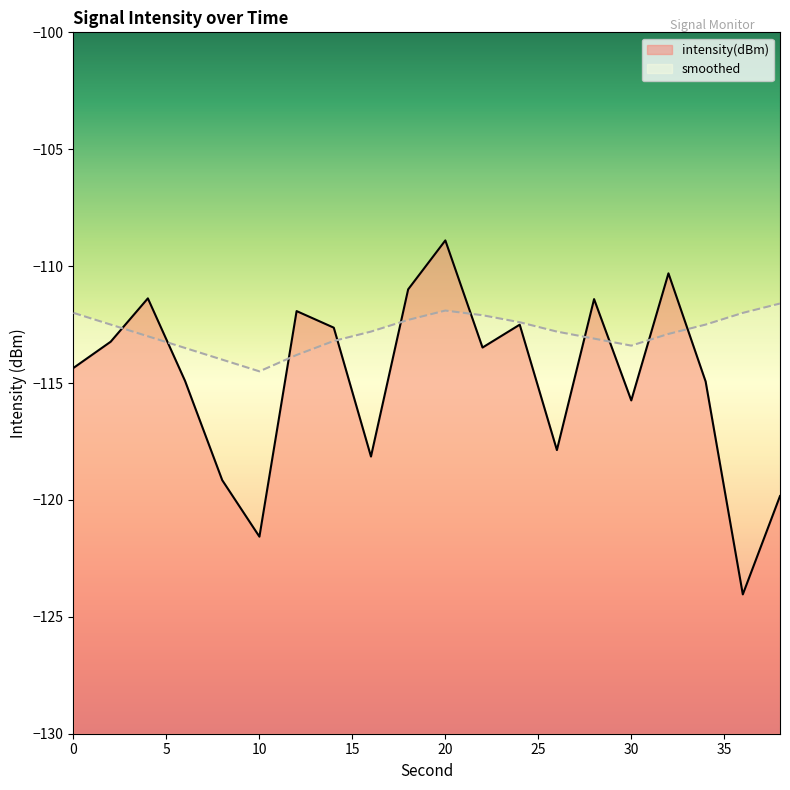

Where do smoothed and intensity(dBm) first cross each other?

2 and 4